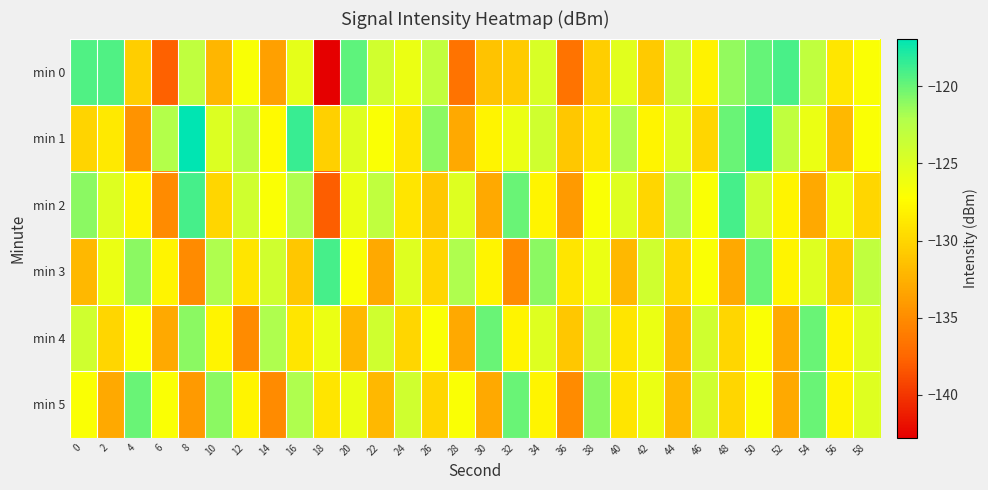

Rank the series by their maximum value, from highest to lowest.

min 1, min 2, min 3, min 0, min 4, min 5